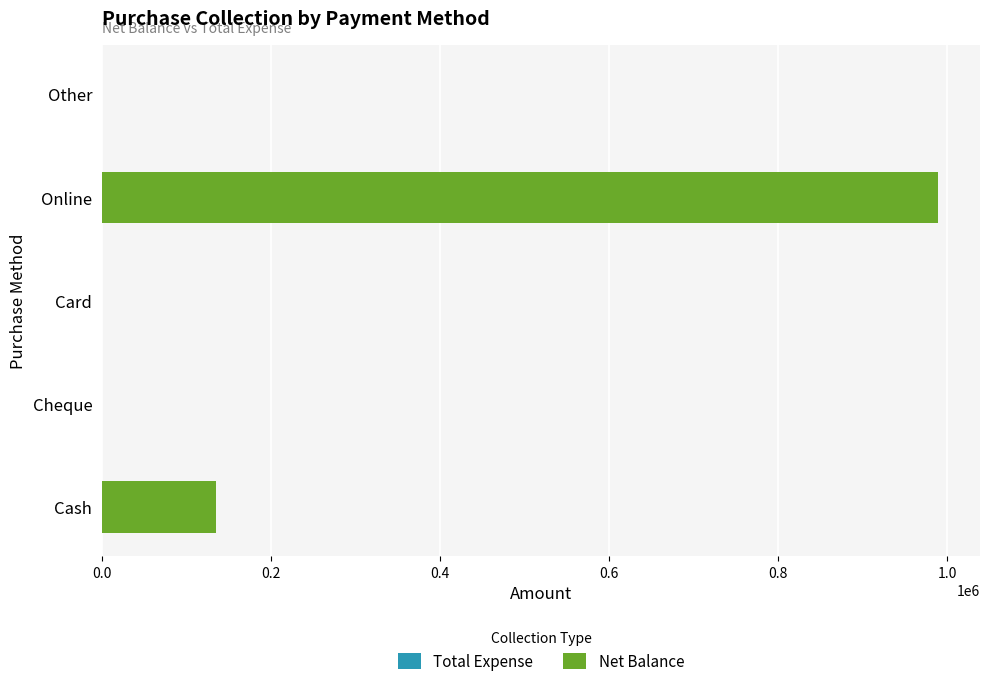

Which has a higher value, Online or Cash?

Online